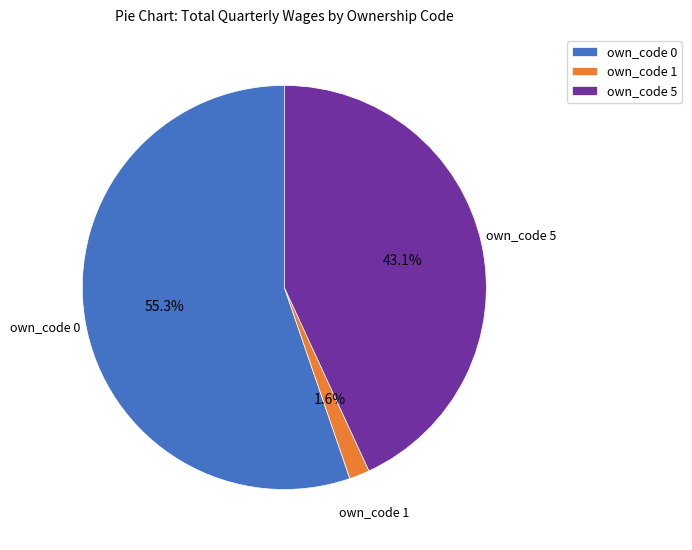

Which slice is the largest?

own_code 0